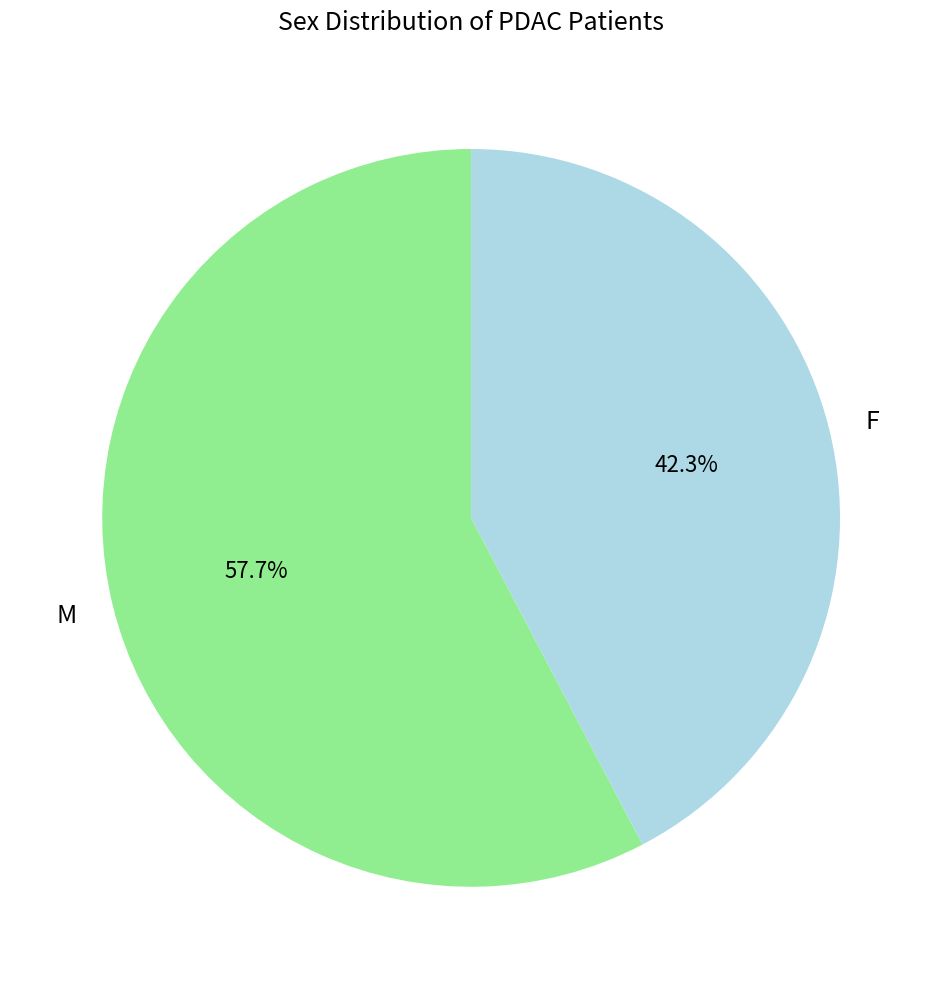

Count the number of slices in the pie.

2